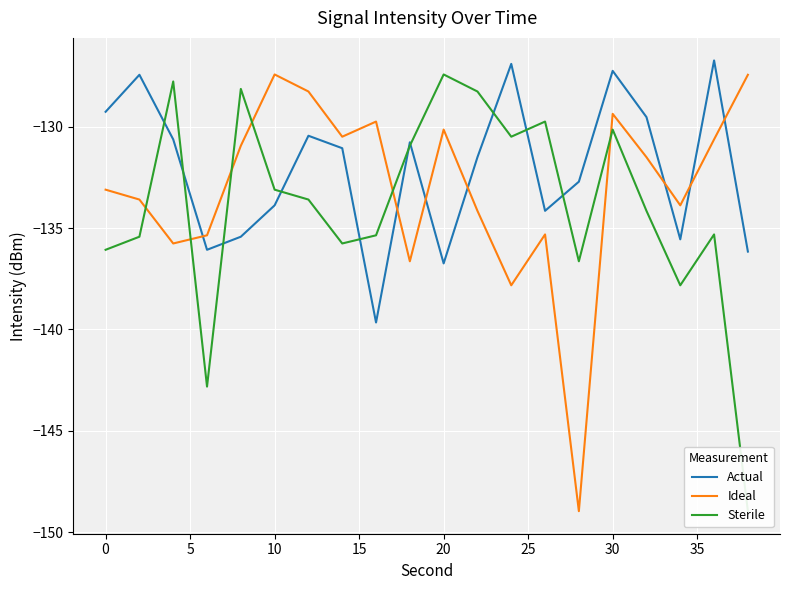

In Sterile, how many points are lower than both neighbors (excluding endpoints)?

5